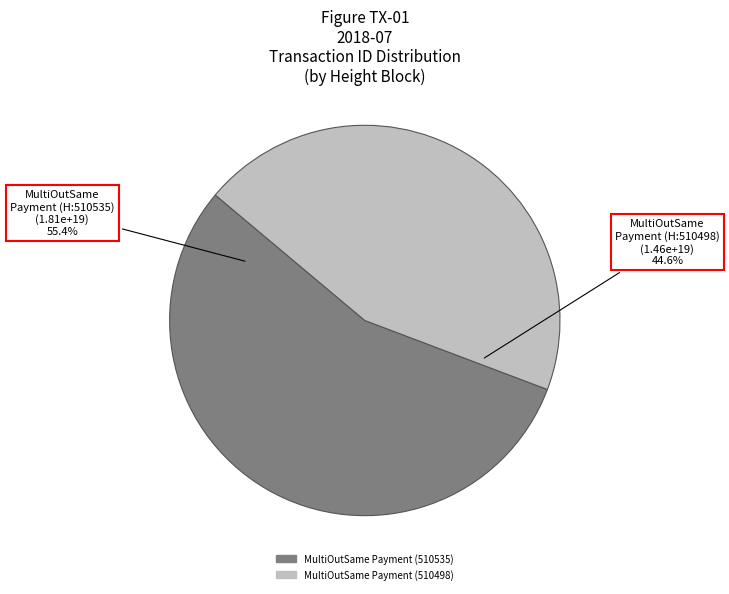

Which has a higher value, MultiOutSame Payment (510535) or MultiOutSame Payment (510498)?

MultiOutSame Payment (510535)